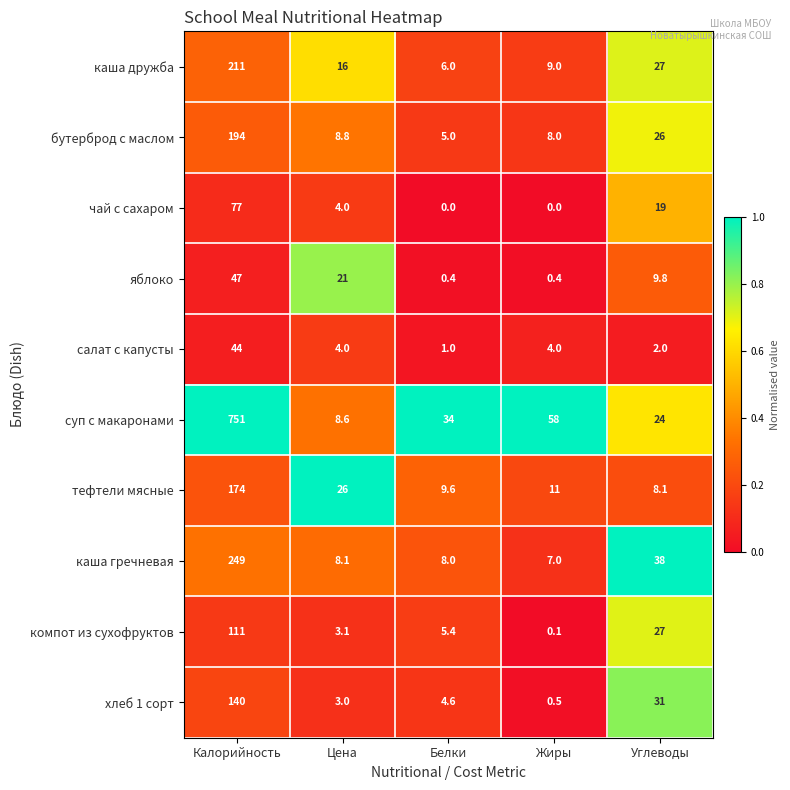

True or false: тефтели мясные has a value of 3.3 at Жиры.

False